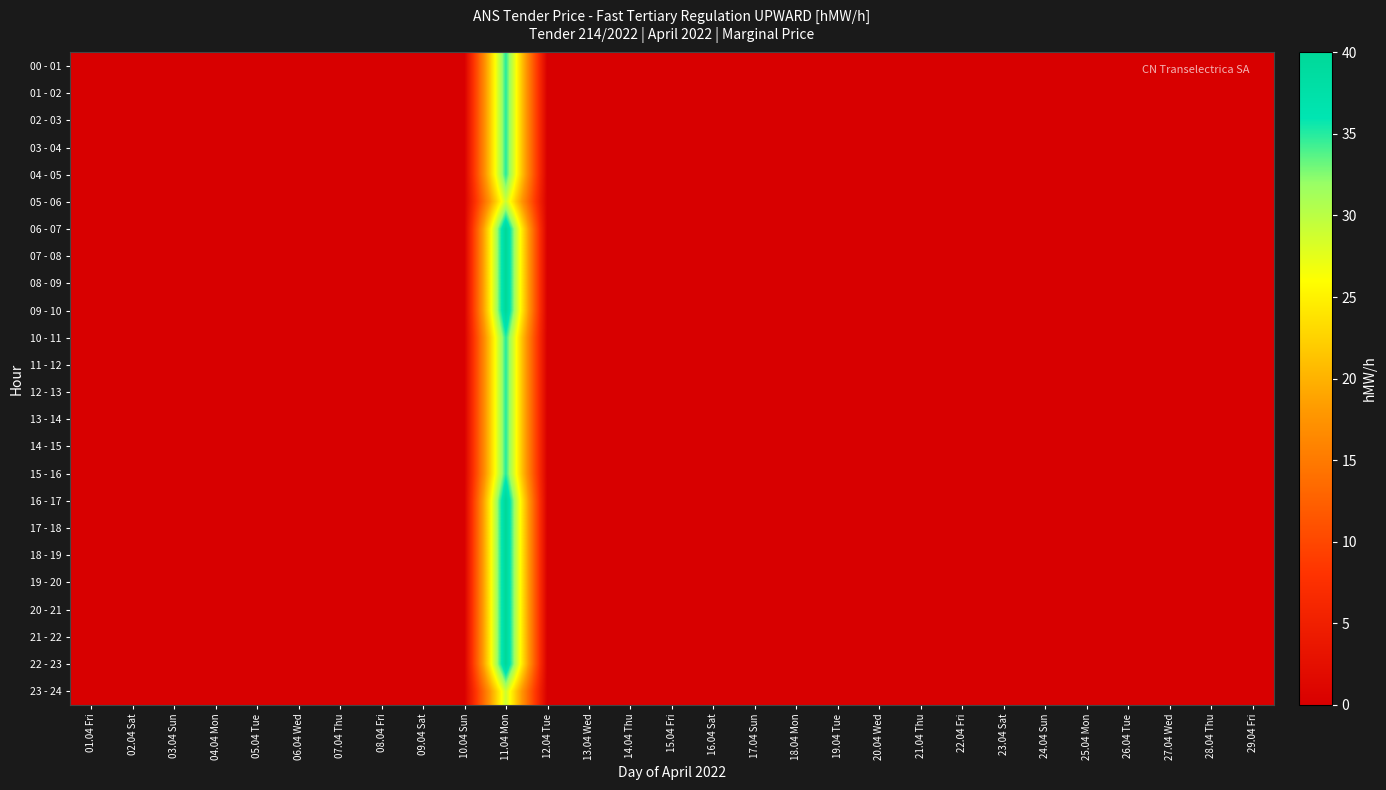

Which series has the largest range (max minus min)?

06 - 07